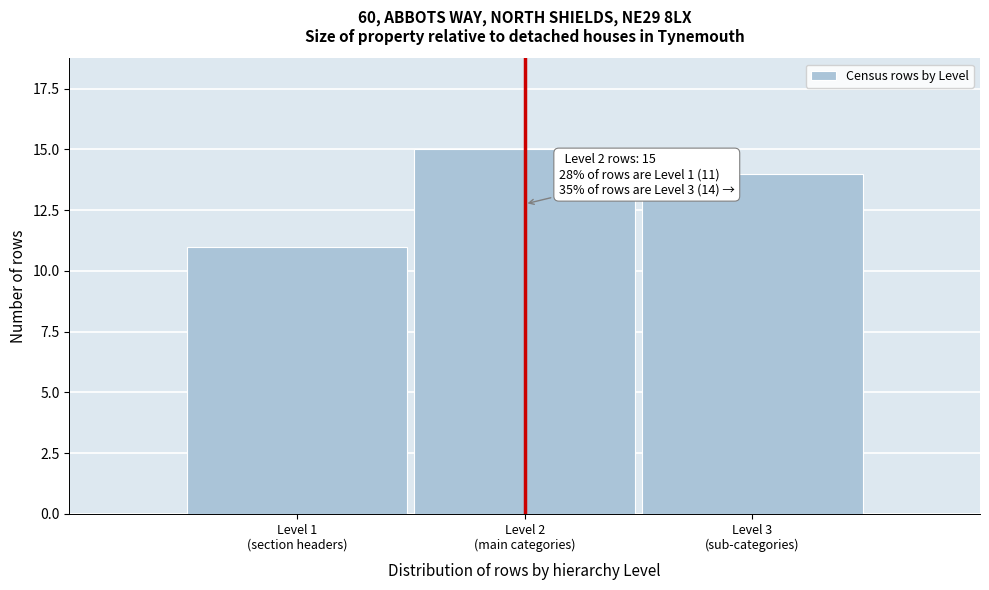

Reading left to right, extract all data points from this chart.

11	15	14